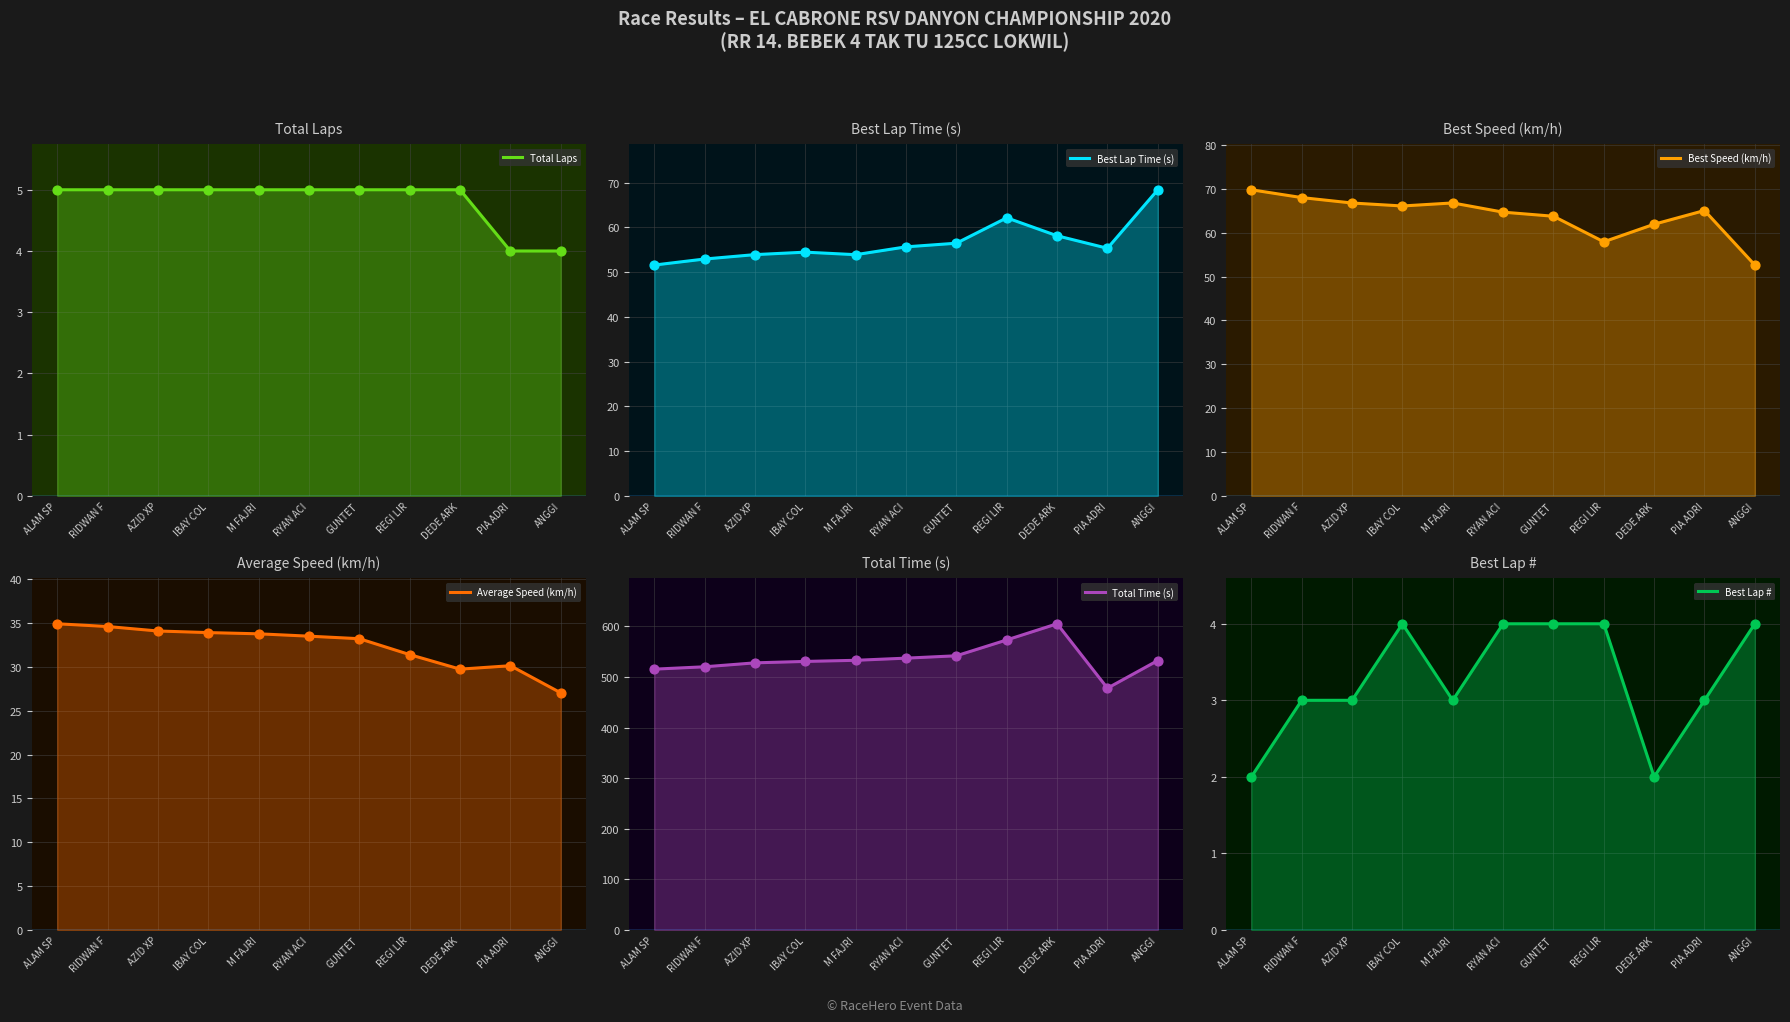

What is the total value across all series at DEDE ARK?

761.9